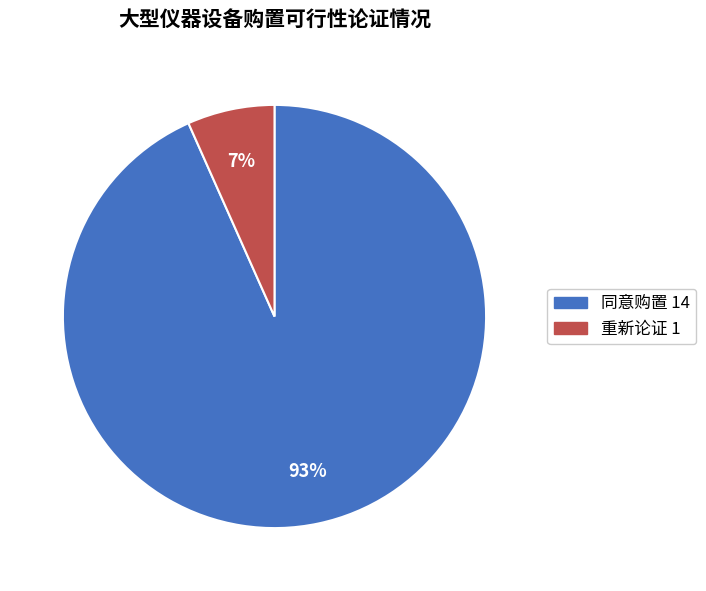

Rank the categories by value from lowest to highest.

重新论证, 同意购置